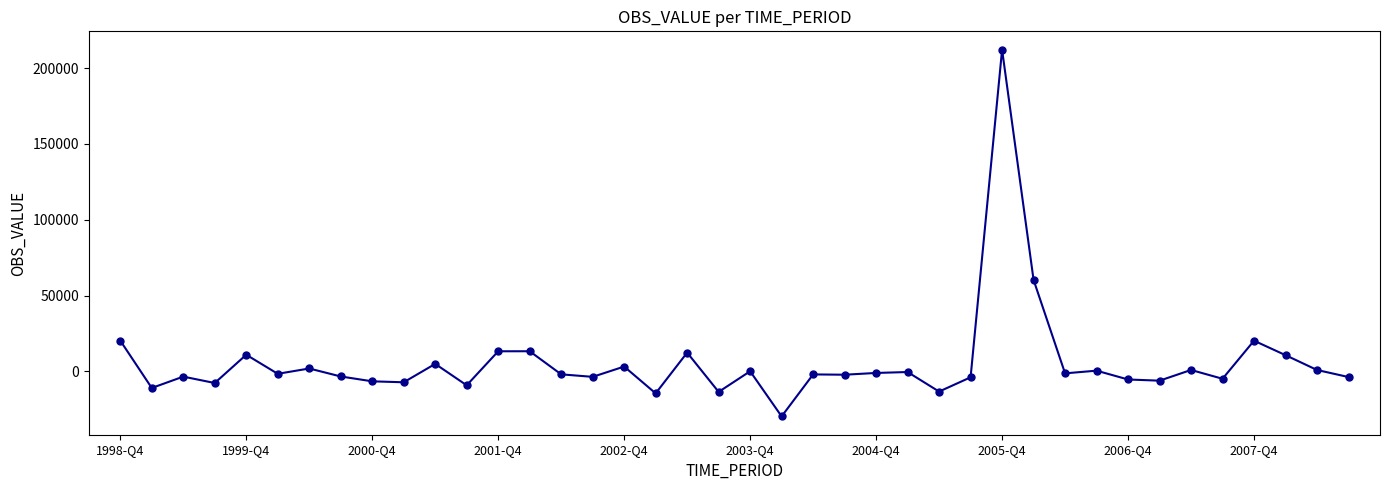

What is the value of the 22nd point from the left?

-29597